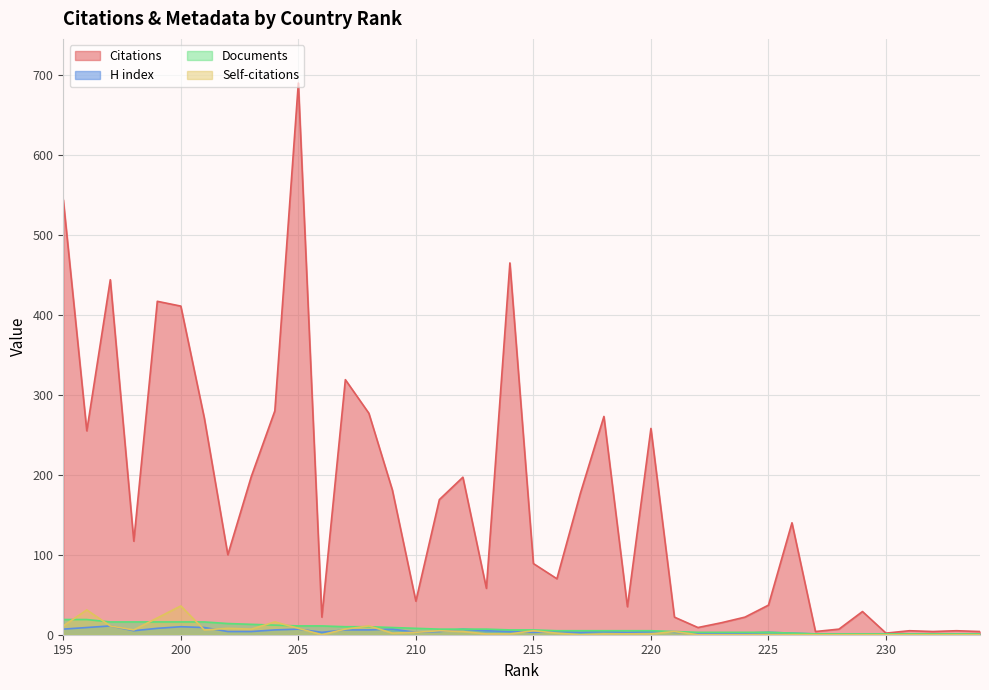

At how many categories does at least one series exceed 585?

1